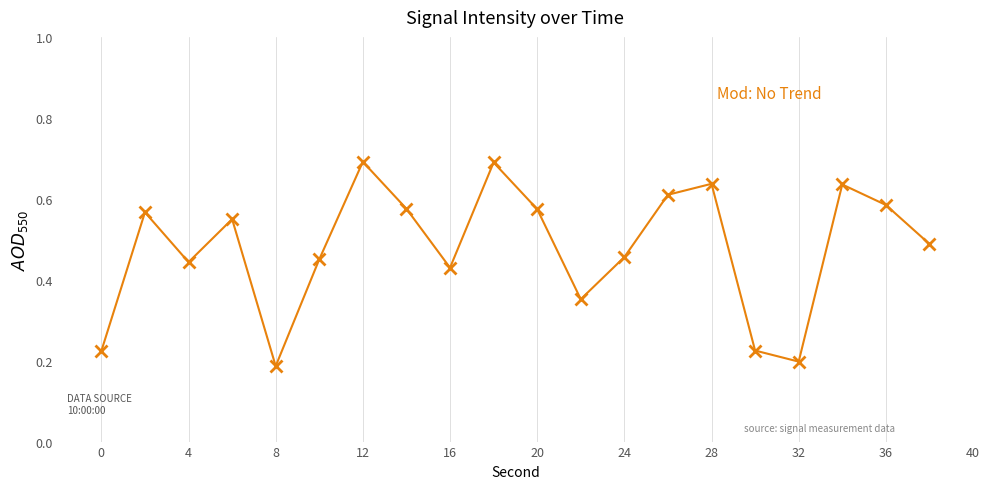

How many values are between 0 and 1?

20